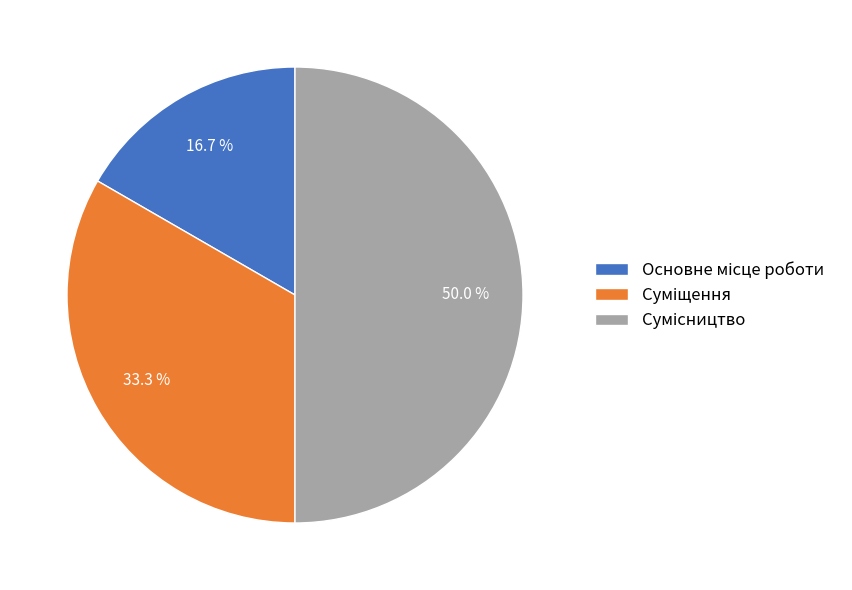

Between Основне місце роботи and Сумісництво, which is larger?

Сумісництво